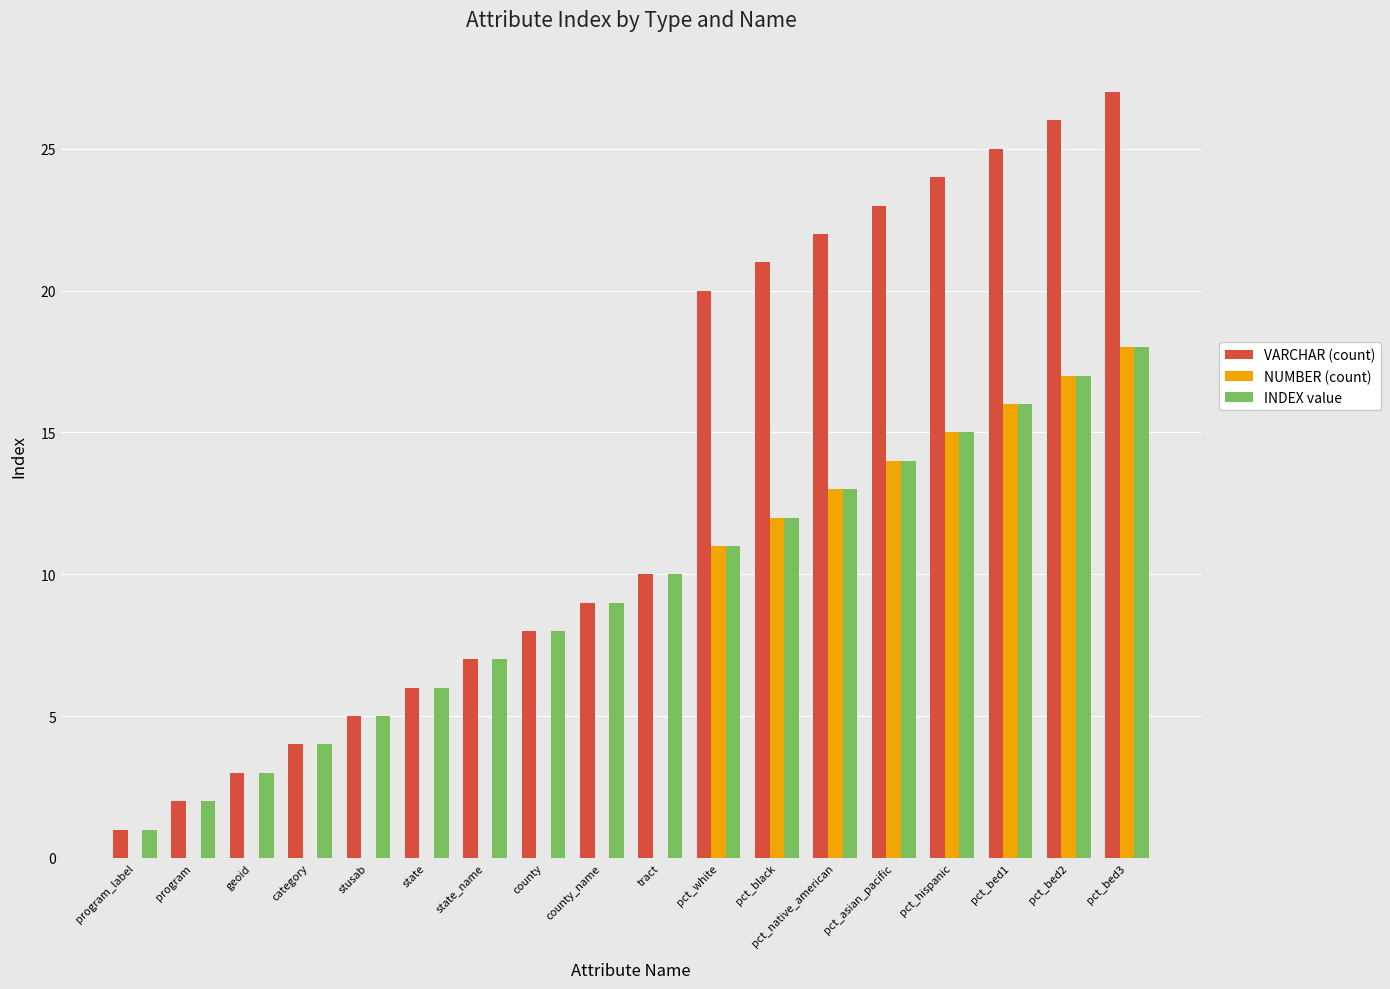

Where is INDEX value nearest to the value 9?

county_name